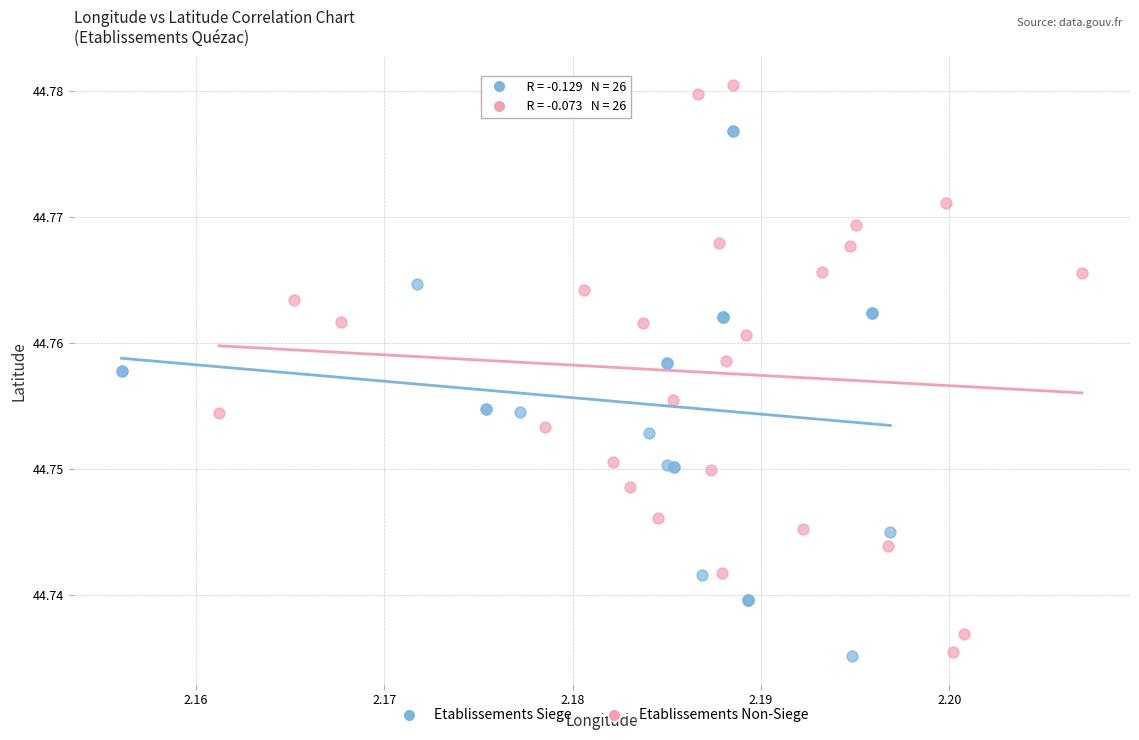

What are all the series names shown in the legend?

Etablissements Siege, Etablissements Non-Siege